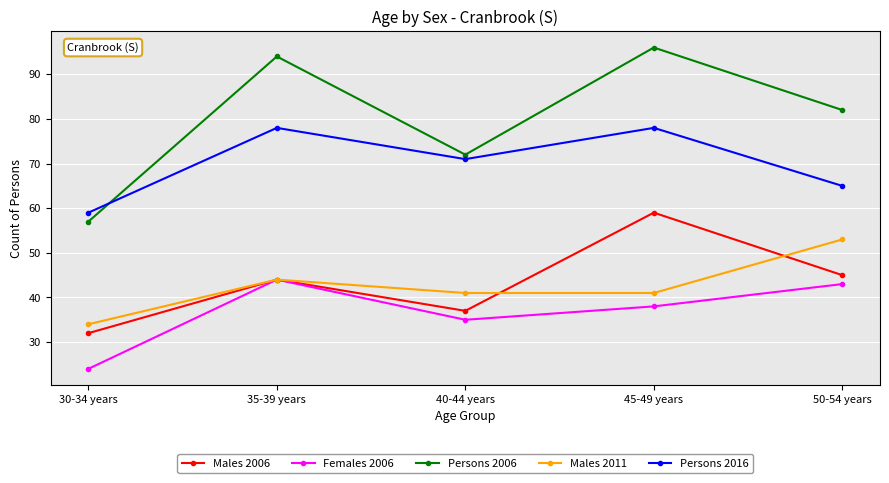

Does the chart display data point markers on the line(s)?

Yes